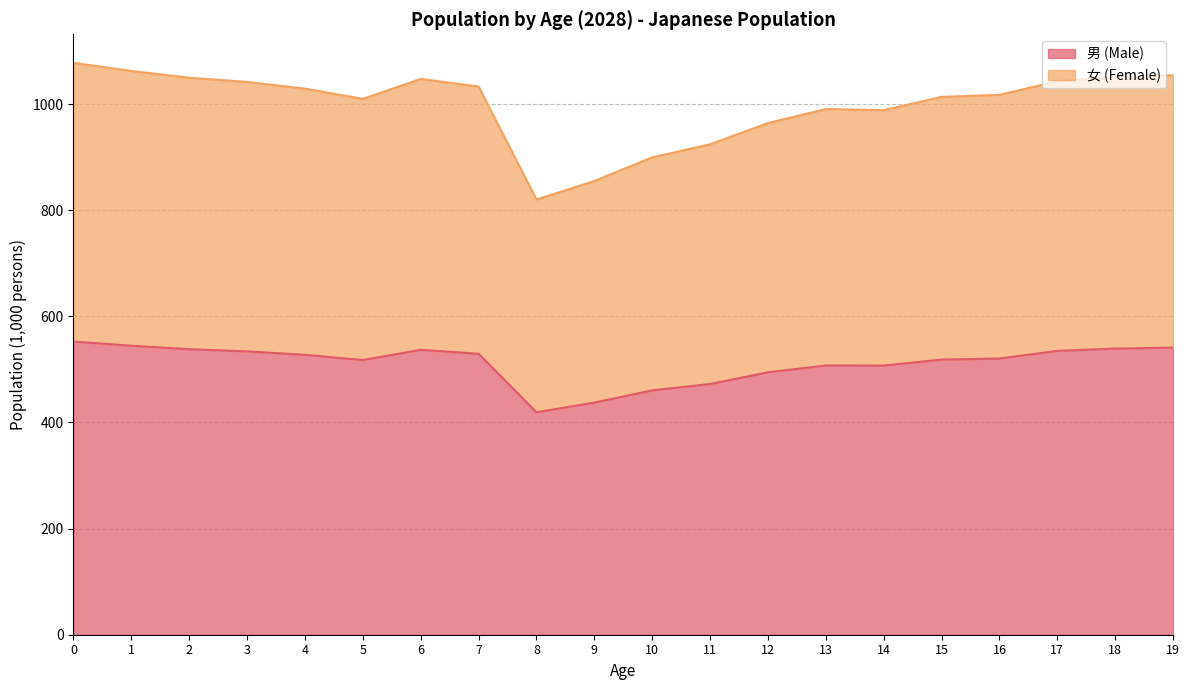

The value of 男 (Male) at 11 is 472.4. True or false?

True